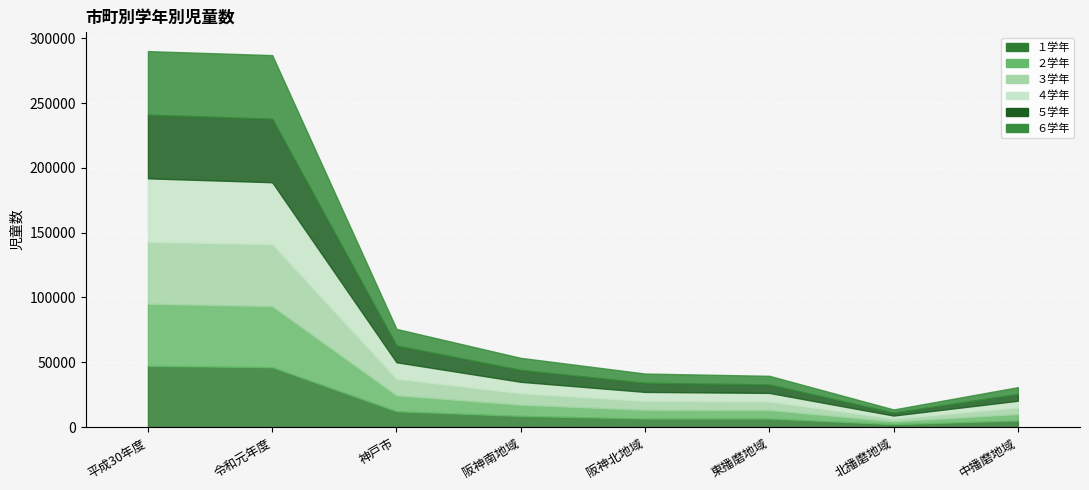

At which category does ６学年 reach its first local valley?

北播磨地域